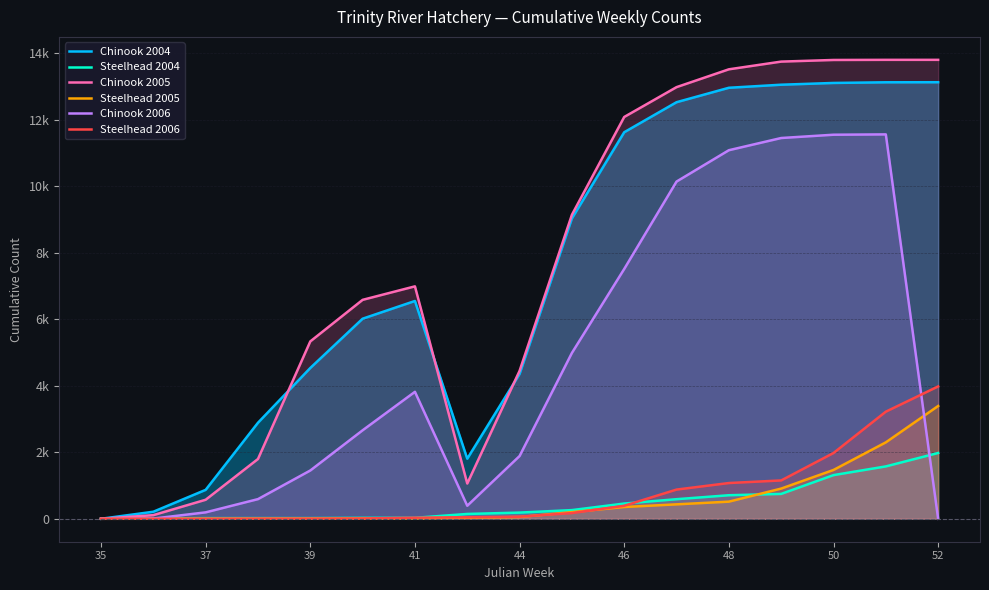

What is the value of the Chinook 2006 point at the 4th from the left?

591